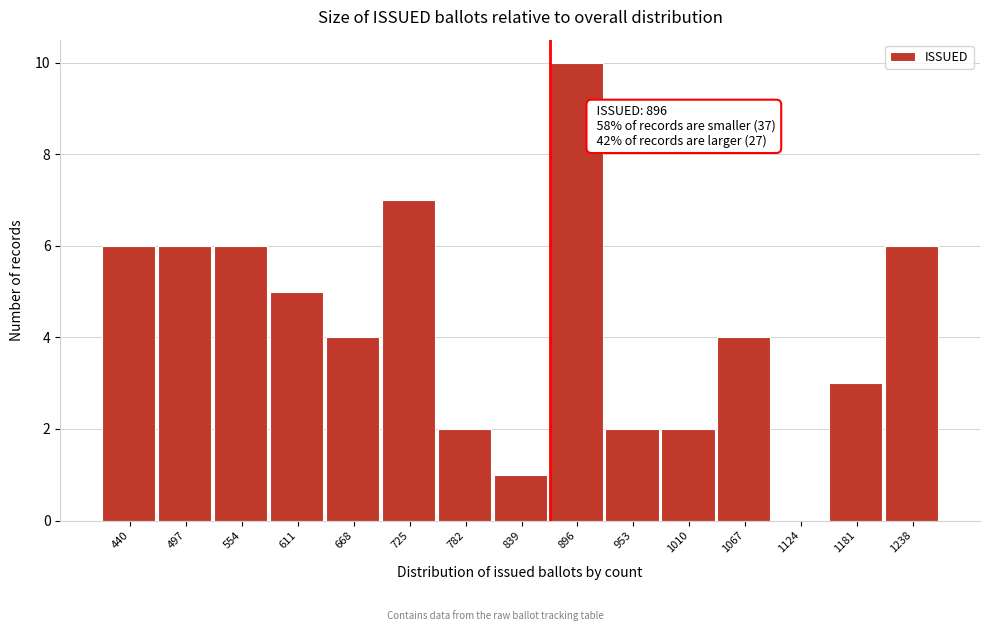

Reading left to right, list all the values displayed in this chart.

440=6	497=6	554=6	611=5	668=4	725=7	782=2	839=1	896=10	953=2	1010=2	1067=4	1124=0	1181=3	1238=6